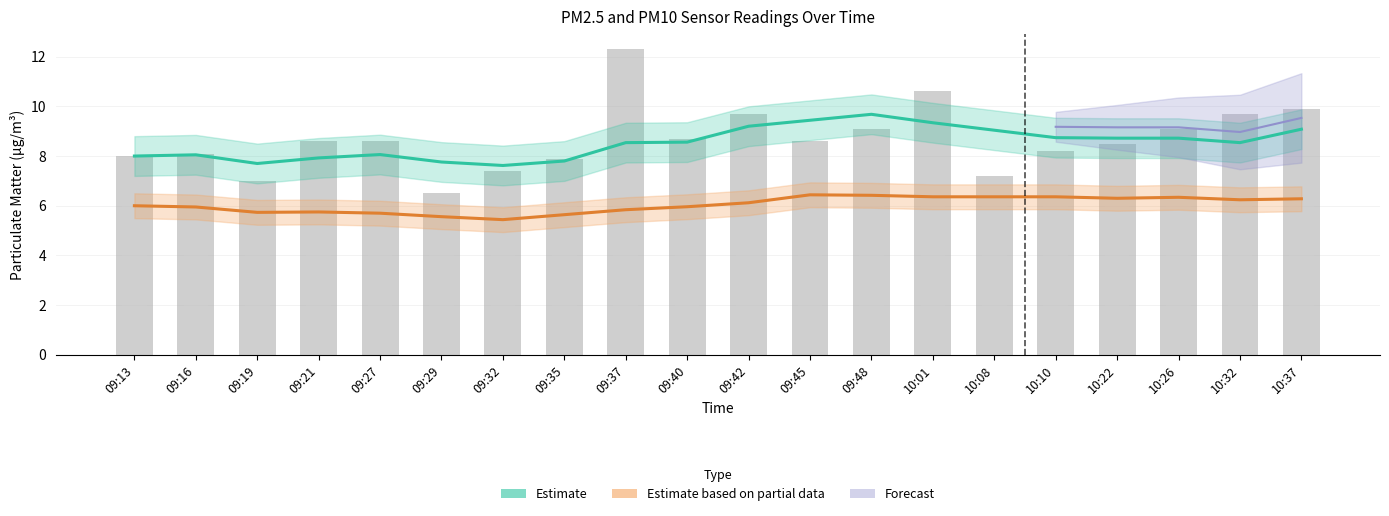

At how many categories does at least one series exceed 9?

9